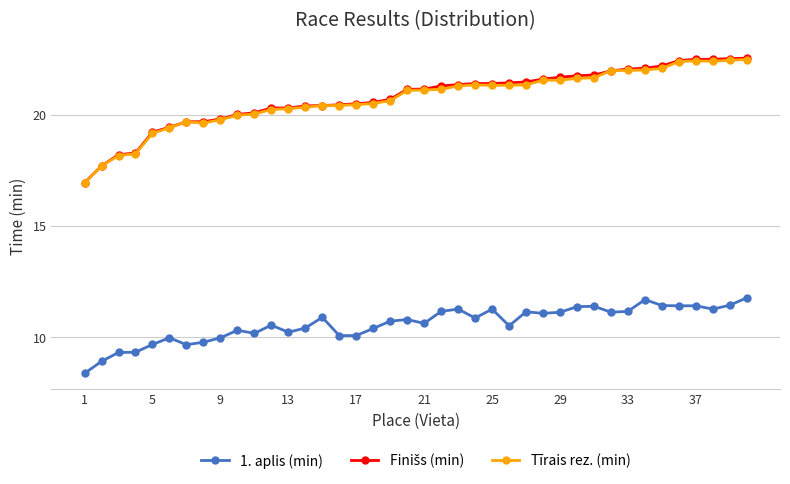

At how many categories does at least one series exceed 12?

40